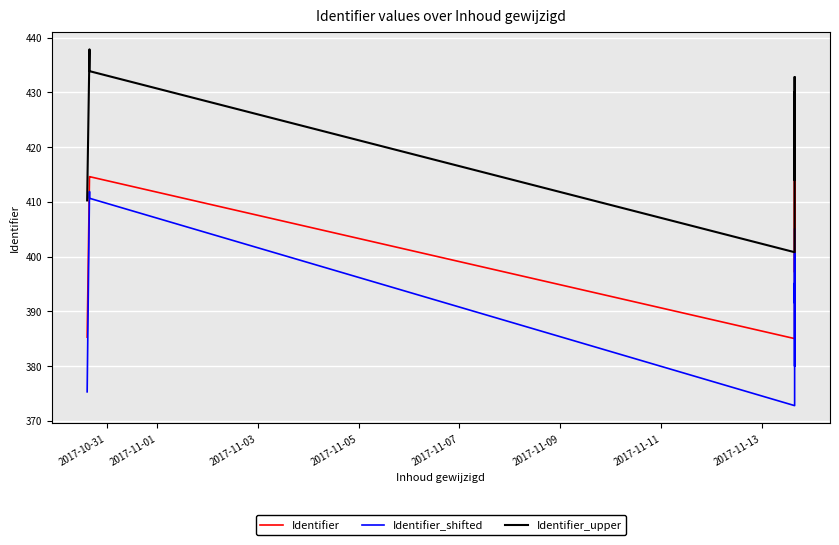

What is the difference between the second highest and minimum values in the Identifier_shifted series?

37.9